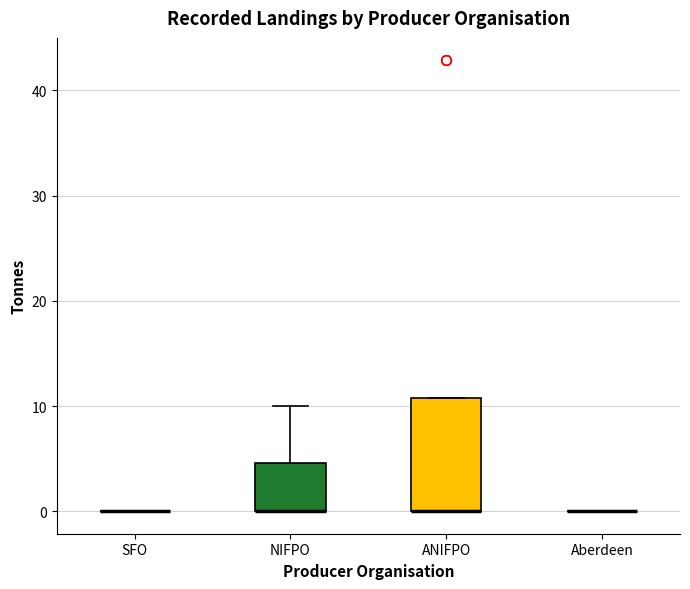

Which box is the tallest, from its lower edge to its upper edge?

ANIFPO